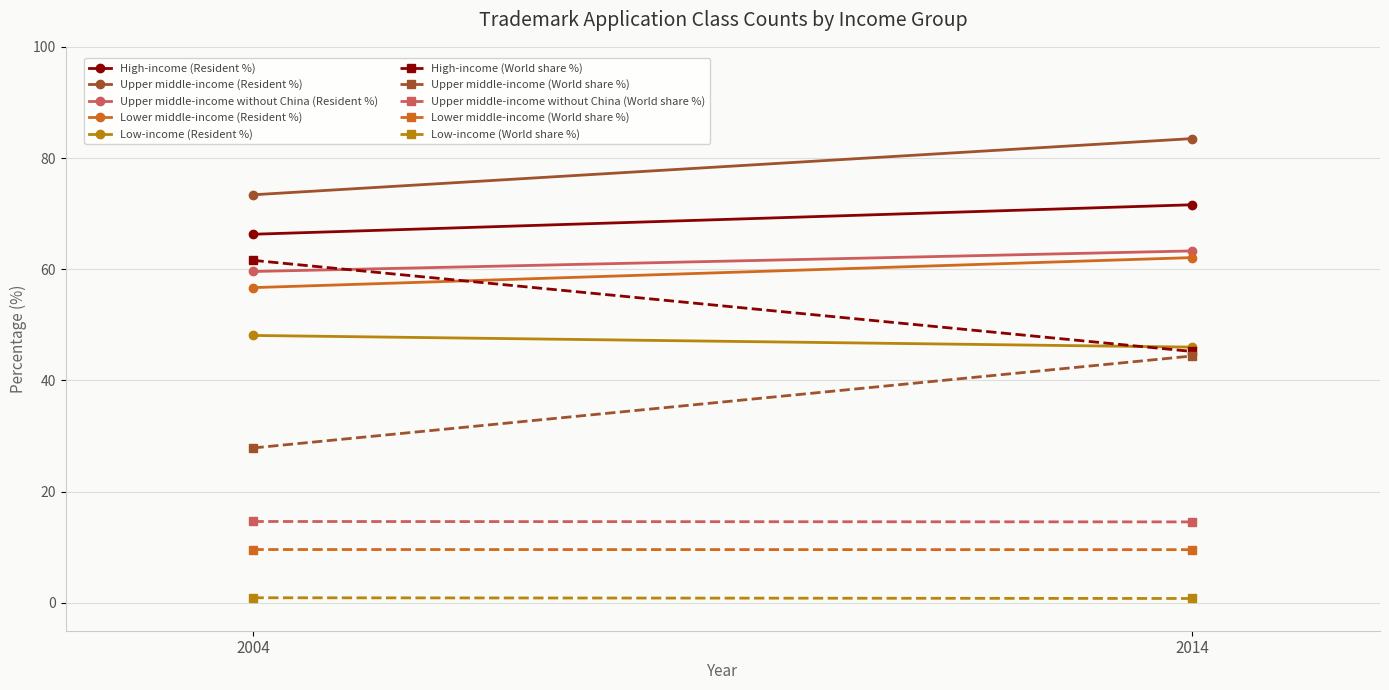

Is it true that Resident share (%) equals 16.2 at Upper middle-income without China?

False